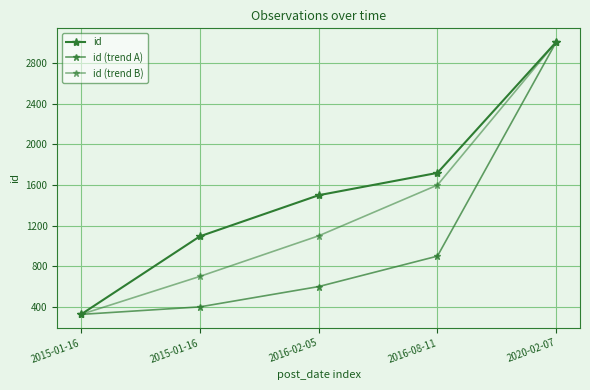

How many distinct data groups are displayed?

3